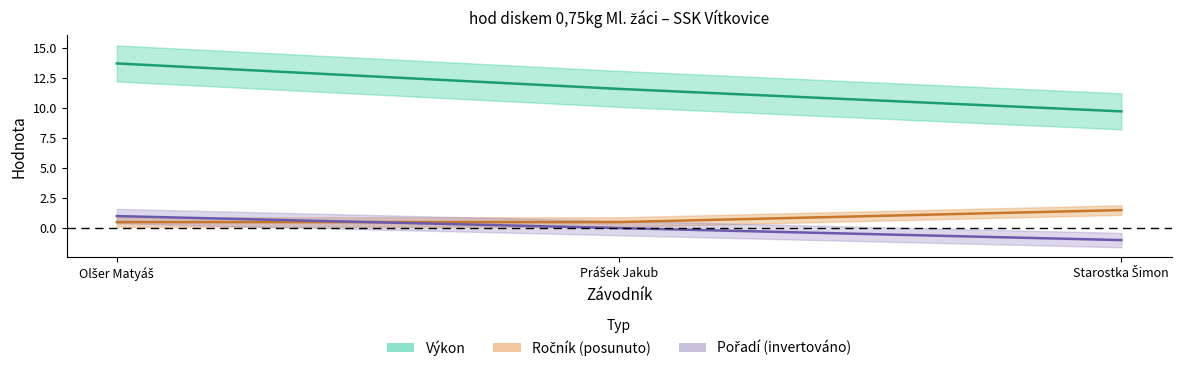

Which series has the largest total across all categories?

Výkon